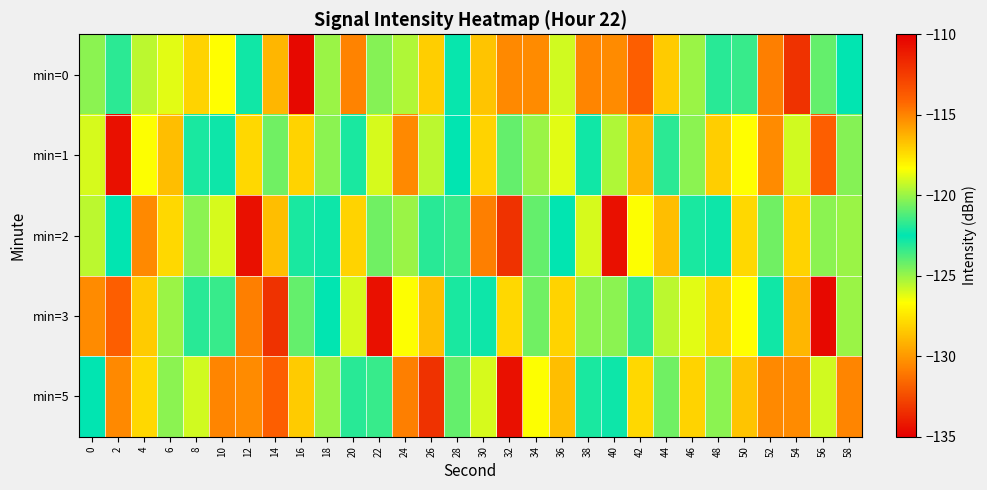

Reading left to right, what are all the values shown in this chart?

min=0: 0=-124.8	2=-123.2	4=-119.4	6=-118.8	8=-117.2	10=-126.7	12=-122.2	14=-116.4	16=-134.7	18=-125.0	20=-130.7	22=-120.3	24=-119.6	26=-128.3	28=-122.6	30=-116.7	32=-115.1	34=-130.4	36=-119.1	38=-130.6	40=-130.4	42=-113.9	44=-128.3	46=-120.0	48=-123.2	50=-121.6	52=-130.8	54=-133.3	56=-120.9	58=-122.5
min=1: 0=-119.0	2=-110.7	4=-118.4	6=-128.8	8=-122.1	10=-122.7	12=-117.3	14=-120.7	16=-117.2	18=-120.2	20=-122.1	22=-119.0	24=-115.1	26=-119.4	28=-122.5	30=-117.2	32=-120.9	34=-125.0	36=-118.8	38=-122.2	40=-119.6	42=-116.4	44=-123.2	46=-124.8	48=-128.3	50=-126.7	52=-130.4	54=-119.1	56=-113.9	58=-120.3
min=2: 0=-119.4	2=-122.5	4=-115.1	6=-117.3	8=-120.2	10=-119.0	12=-110.7	14=-128.8	16=-122.1	18=-122.7	20=-117.2	22=-120.7	24=-120.0	26=-123.2	28=-121.6	30=-130.8	32=-133.3	34=-120.9	36=-122.5	38=-119.0	40=-110.7	42=-118.4	44=-128.8	46=-122.1	48=-122.7	50=-117.3	52=-120.7	54=-117.2	56=-120.2	58=-120.0
min=3: 0=-130.4	2=-113.9	4=-128.3	6=-120.0	8=-123.2	10=-121.6	12=-130.8	14=-133.3	16=-120.9	18=-122.5	20=-119.0	22=-110.7	24=-118.4	26=-128.8	28=-122.1	30=-122.7	32=-117.3	34=-120.7	36=-117.2	38=-120.2	40=-124.8	42=-123.2	44=-119.4	46=-118.8	48=-117.2	50=-126.7	52=-122.2	54=-116.4	56=-134.7	58=-125.0
min=5: 0=-122.5	2=-115.1	4=-117.3	6=-120.2	8=-119.1	10=-130.6	12=-130.4	14=-113.9	16=-128.3	18=-120.0	20=-123.2	22=-121.6	24=-130.8	26=-133.3	28=-120.9	30=-119.0	32=-110.7	34=-118.4	36=-128.8	38=-122.1	40=-122.7	42=-117.3	44=-120.7	46=-117.2	48=-120.2	50=-116.7	52=-115.1	54=-130.4	56=-119.1	58=-130.6